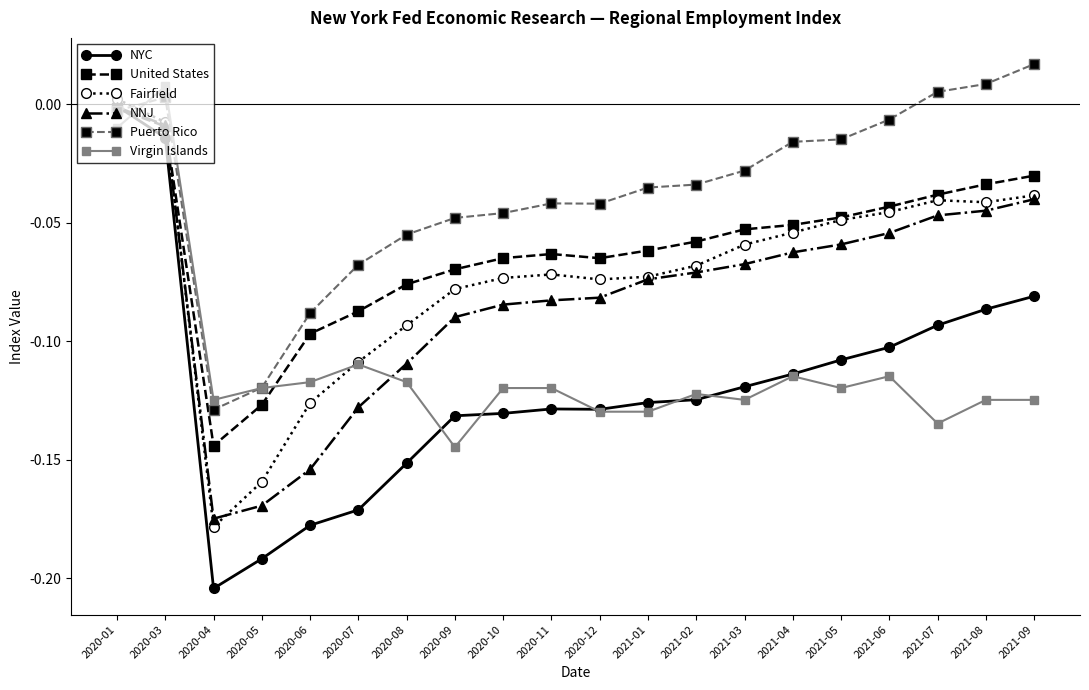

What is the label of the 11th point from the right?

2020-11